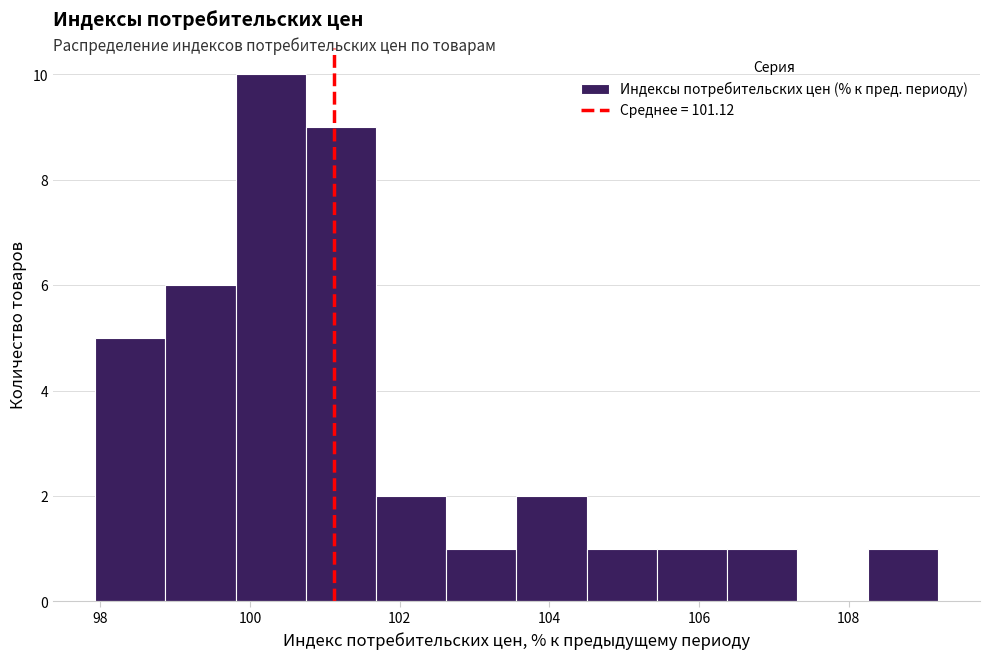

Over which range of the x-axis is the bar tallest?

99.8 to 100.8